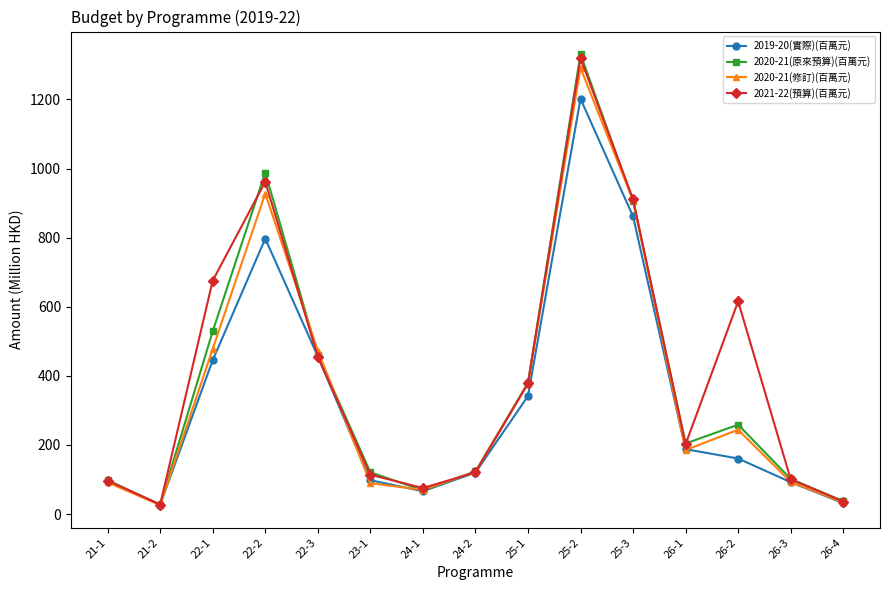

Which series has the largest range (max minus min)?

2020-21(原來預算)(百萬元)